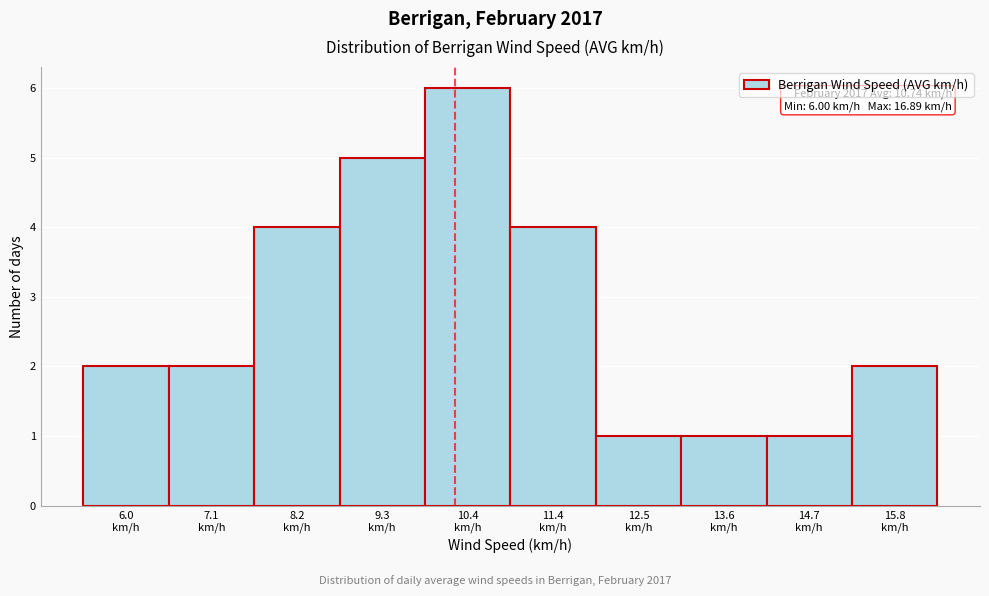

Reading right to left, extract all data points from this chart.

2	1	1	1	4	6	5	4	2	2